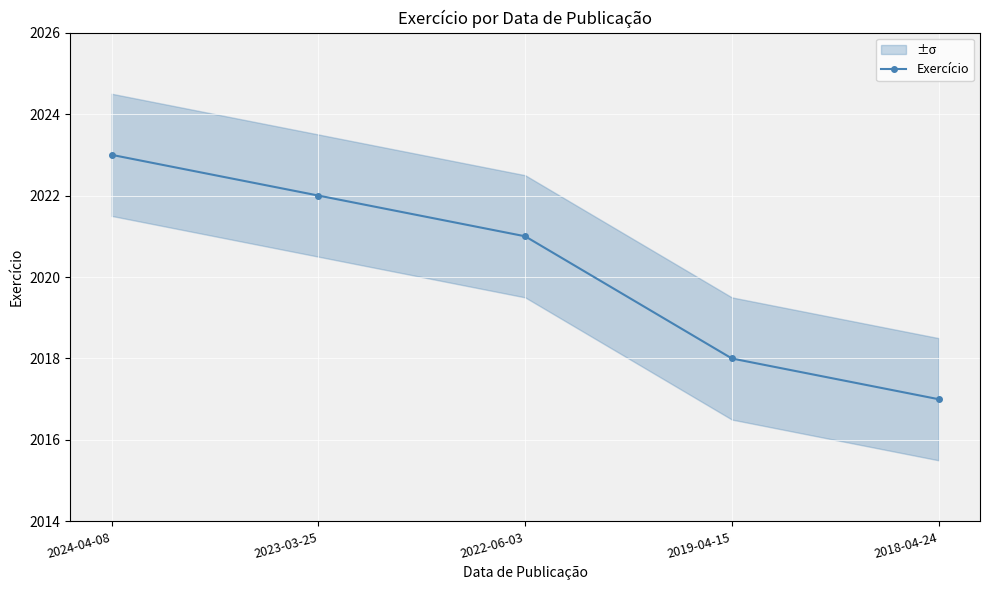

What is the difference between the second highest and second lowest values?

4